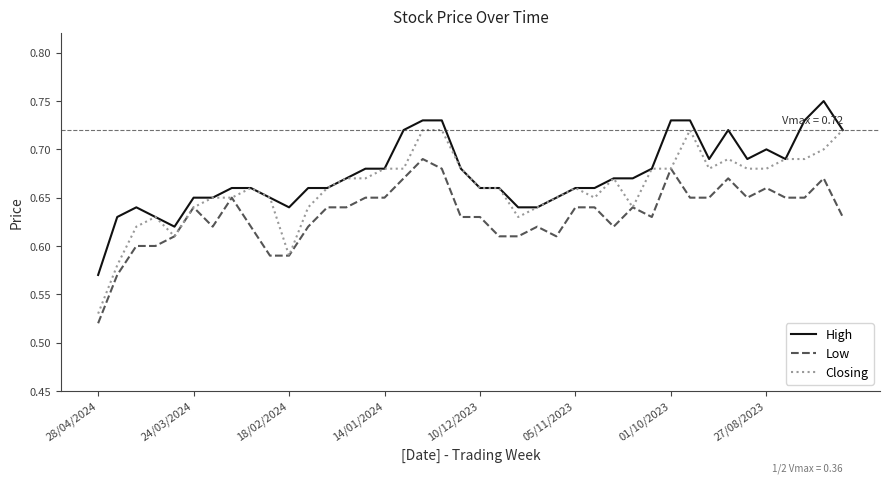

Rank the series by their maximum value, from lowest to highest.

Low, Closing, High